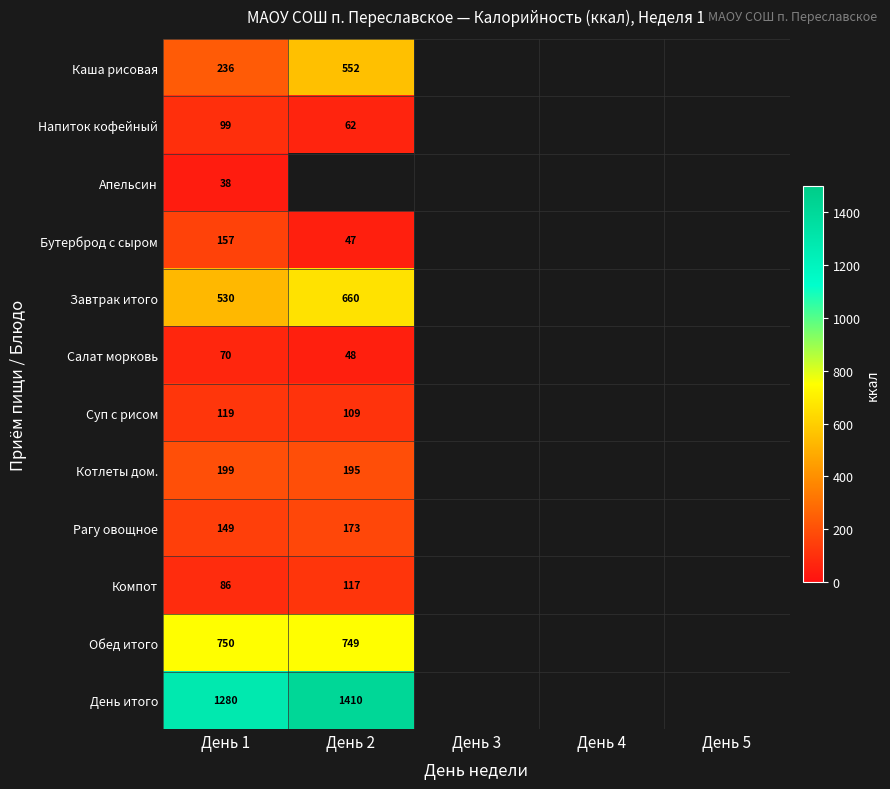

What is the spread (max minus min) of values at День 1?

1242